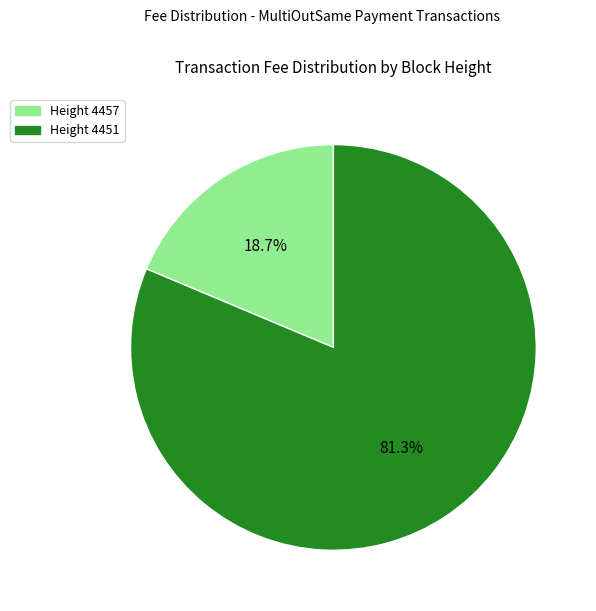

Is there any slice that represents more than half of the pie?

Yes